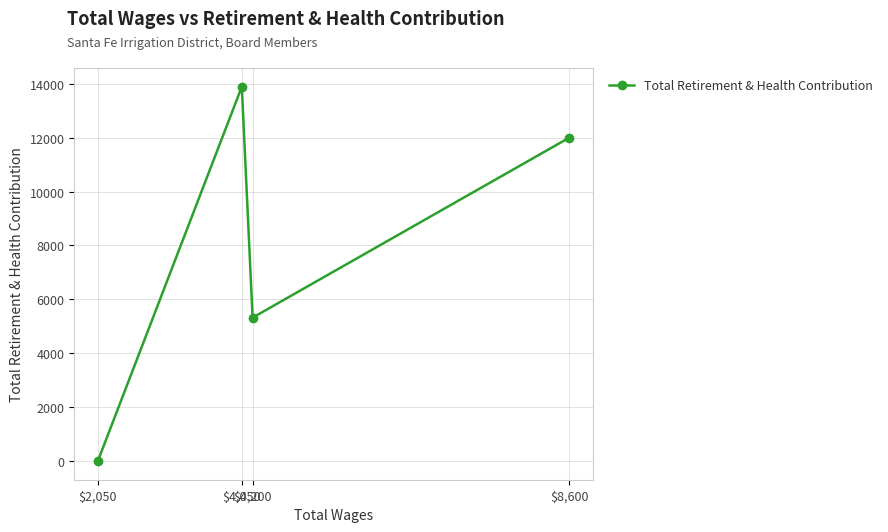

What is the greatest value displayed?

13891